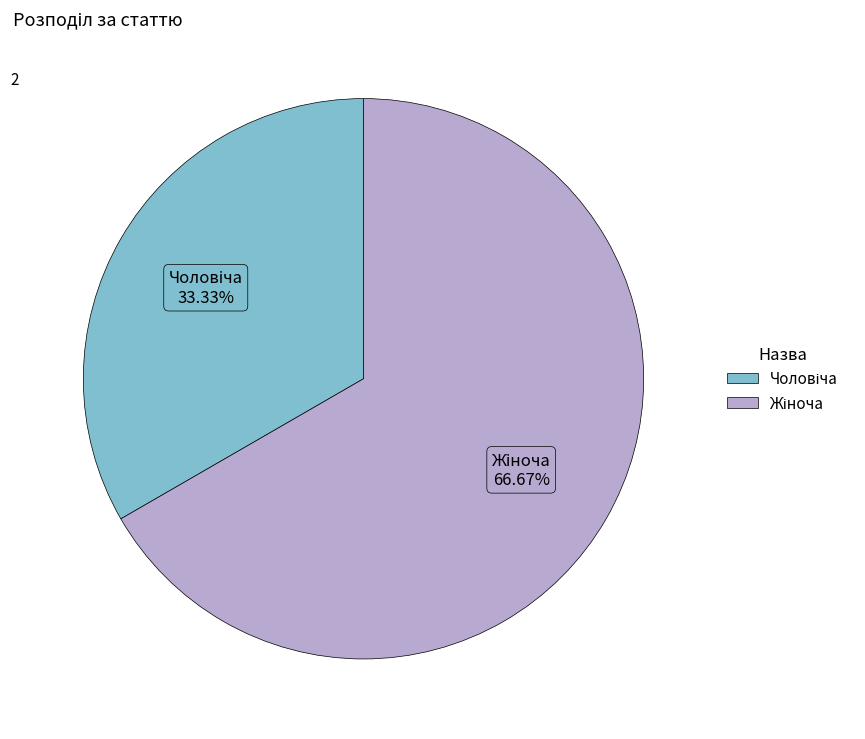

To the nearest percent, what portion does Чоловіча represent?

33%